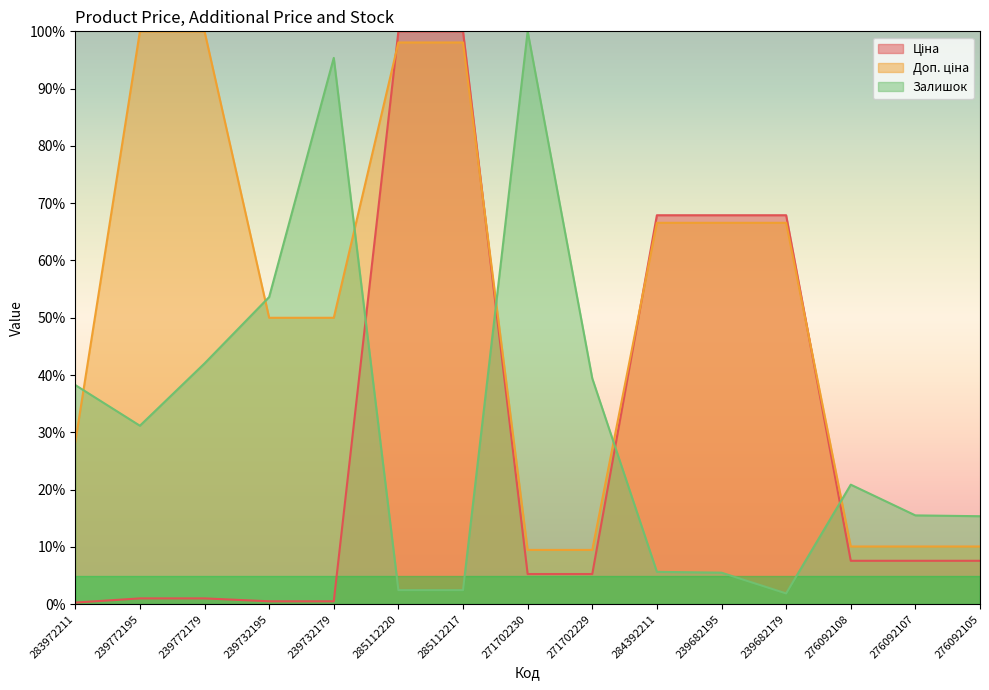

Is the value of Залишок at 239732179 greater than the value of Доп. ціна at 271702230?

Yes